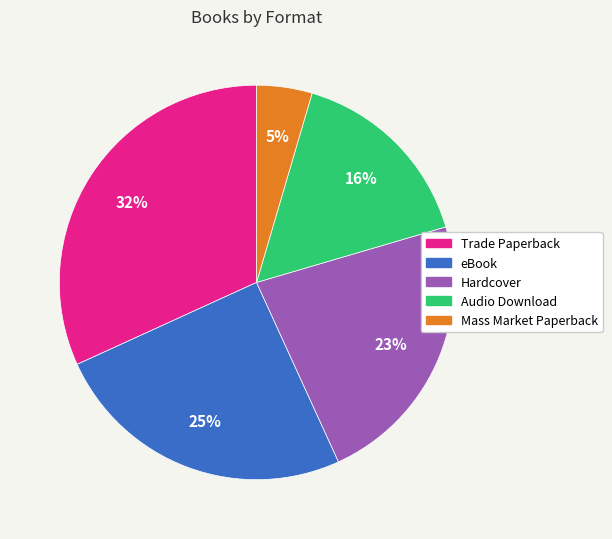

Is Trade Paperback the majority of the pie?

No